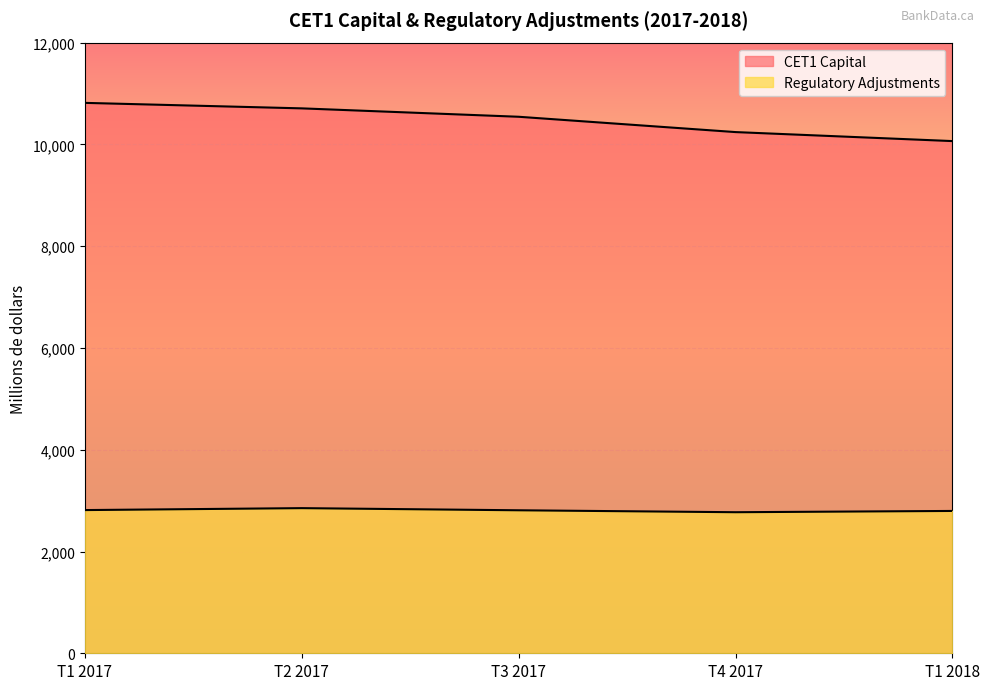

At which category is the sum across all series the highest?

T1 2017